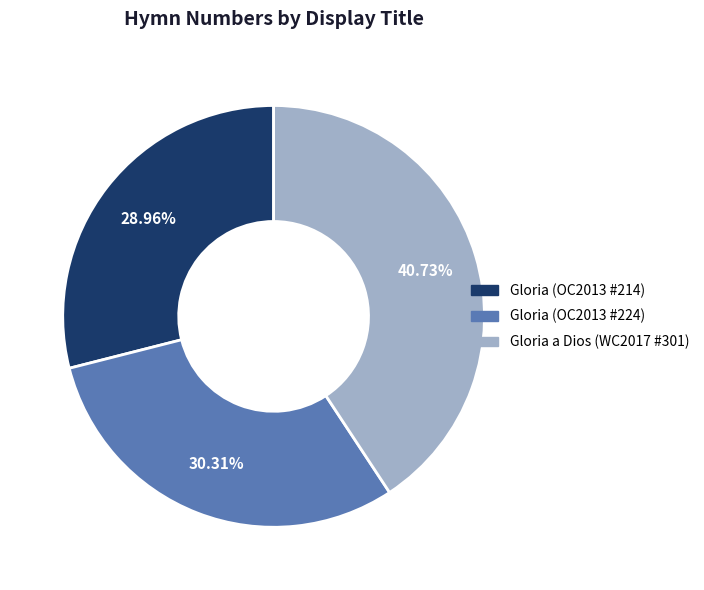

Is there any slice that represents more than half of the pie?

No